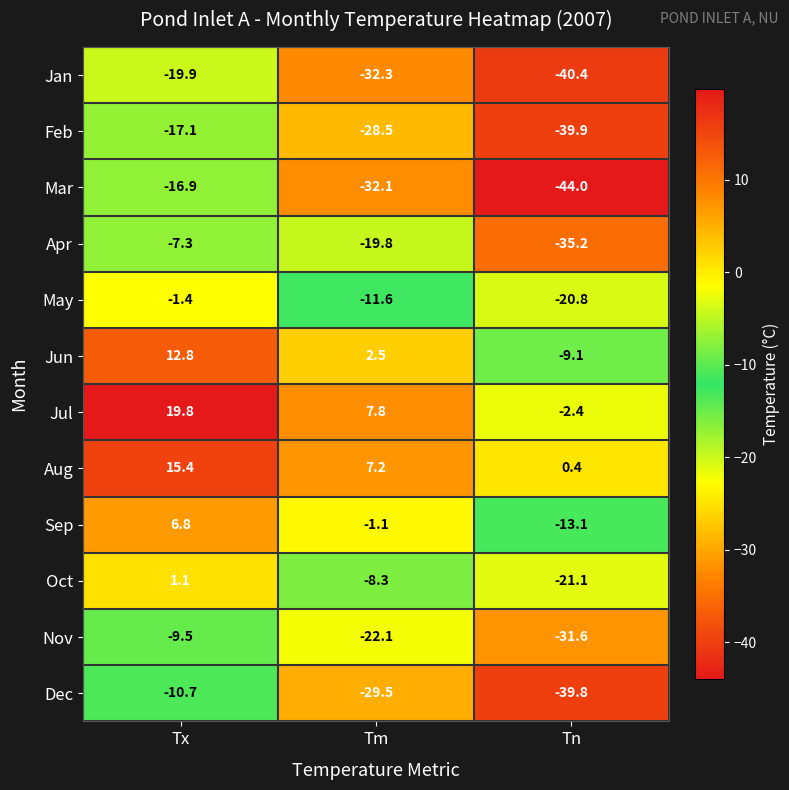

What is the difference between the Jan values at Tn and Tm?

8.1